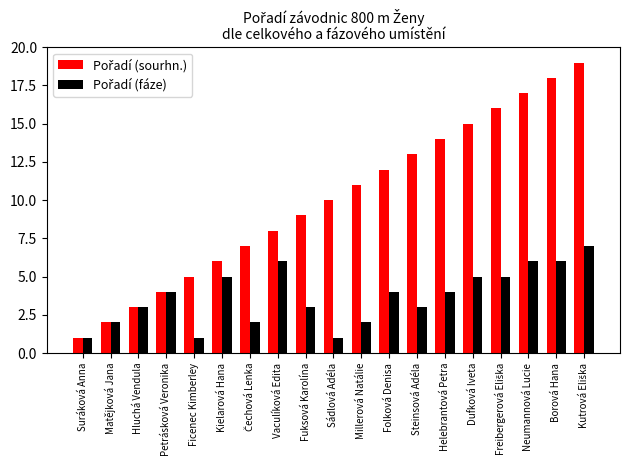

The value of Pořadí (fáze) at Hluchá Vendula is 3. True or false?

True